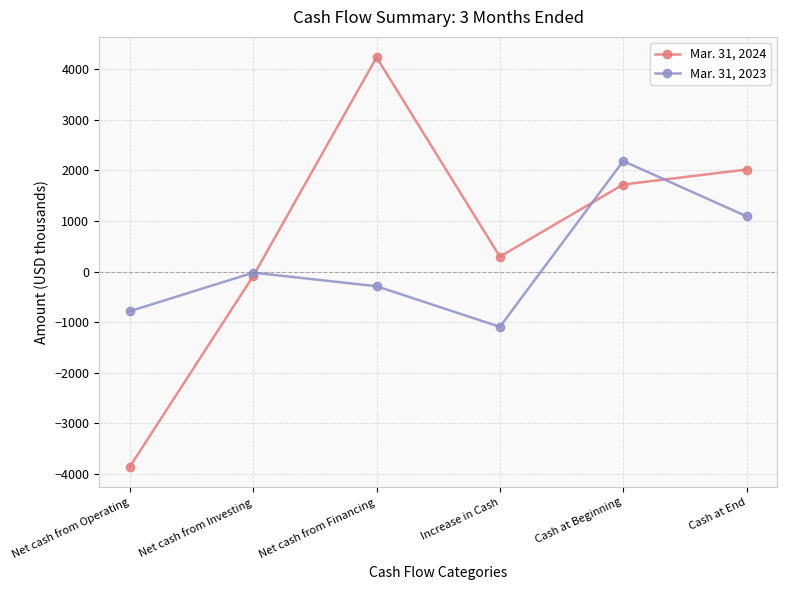

The Mar. 31, 2024 series shows 625 at Cash at Beginning. True or false?

False